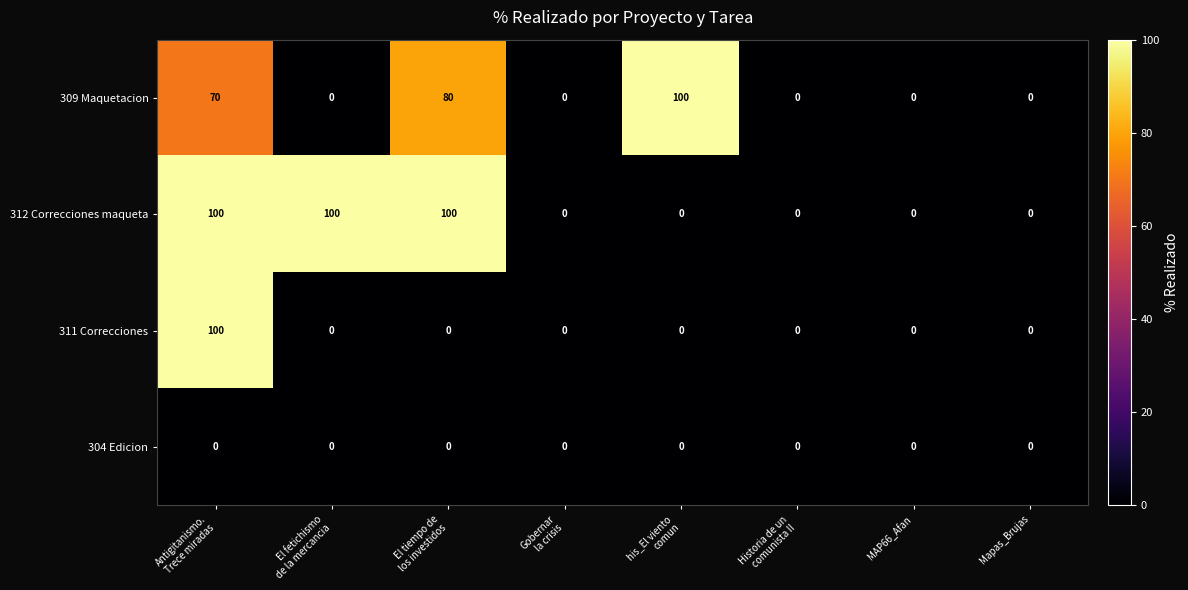

Count the 312 Correcciones maqueta values in the range 0 to 100.

8